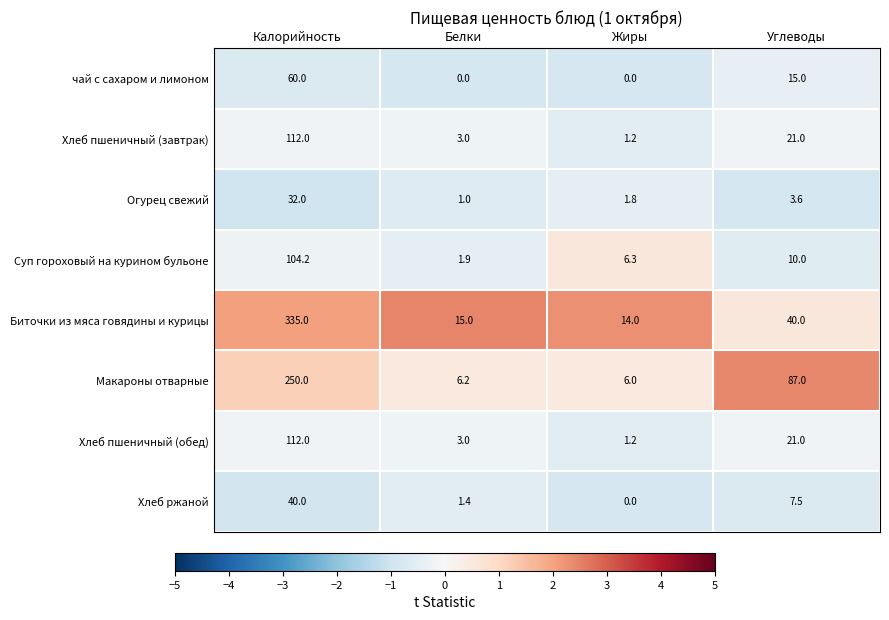

Between Калорийность and Белки, which series saw the biggest shift?

Биточки из мяса говядины и курицы